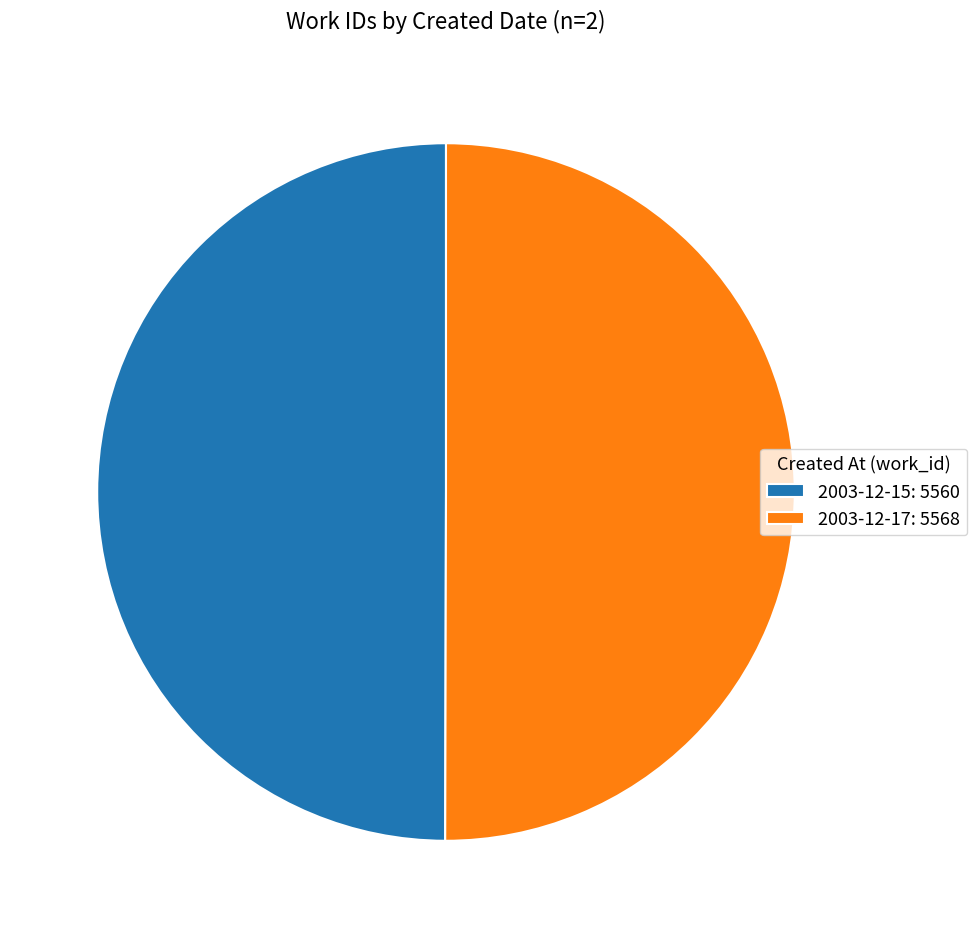

Count the number of slices in the pie.

2